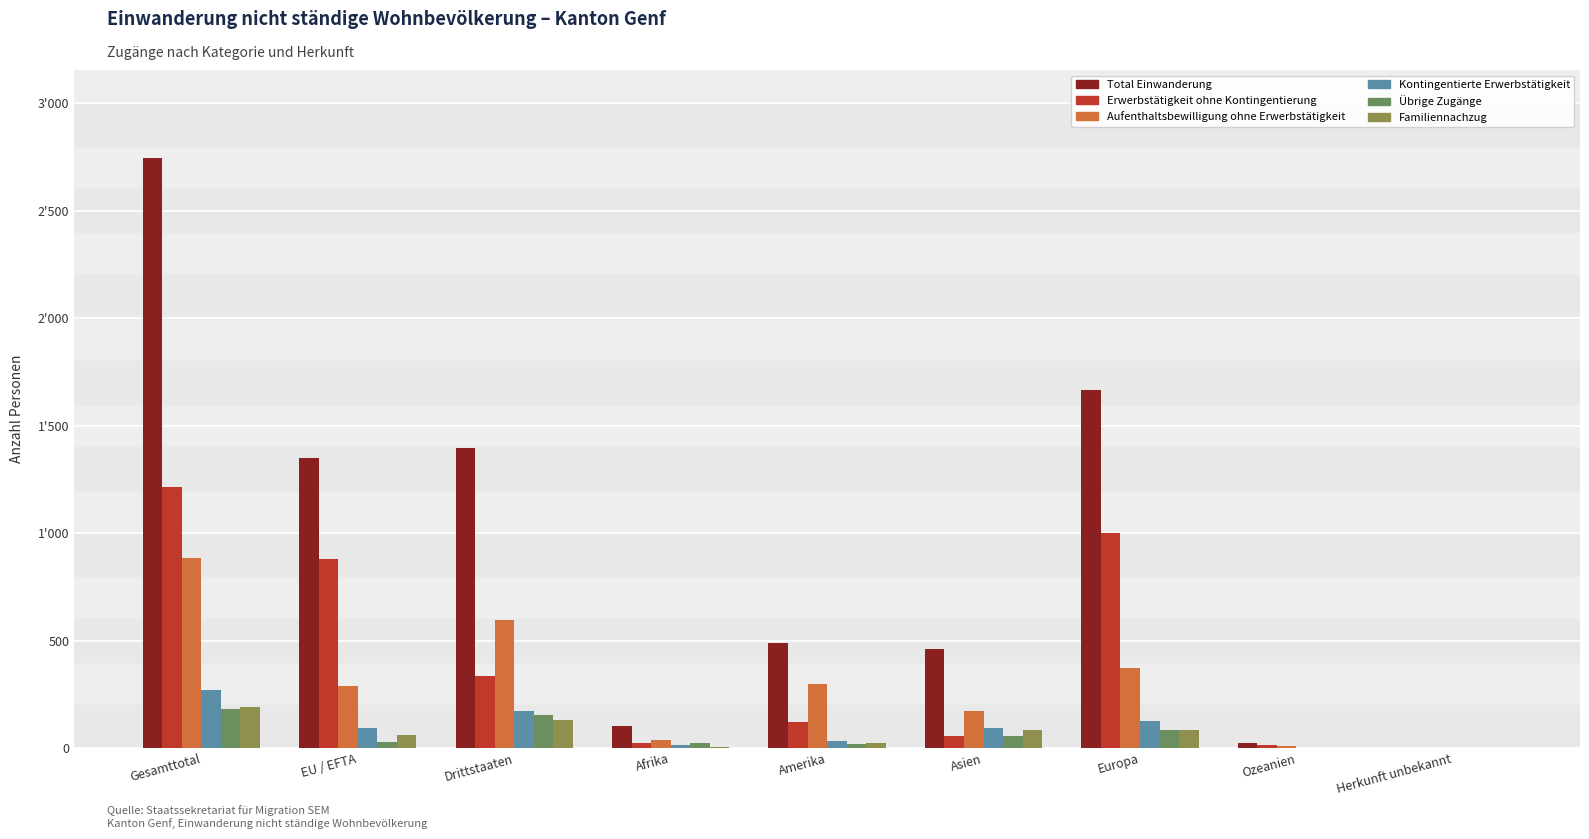

What is the difference between the maximum and minimum values in the Aufenthaltsbewilligung ohne Erwerbstätigkeit series?

885